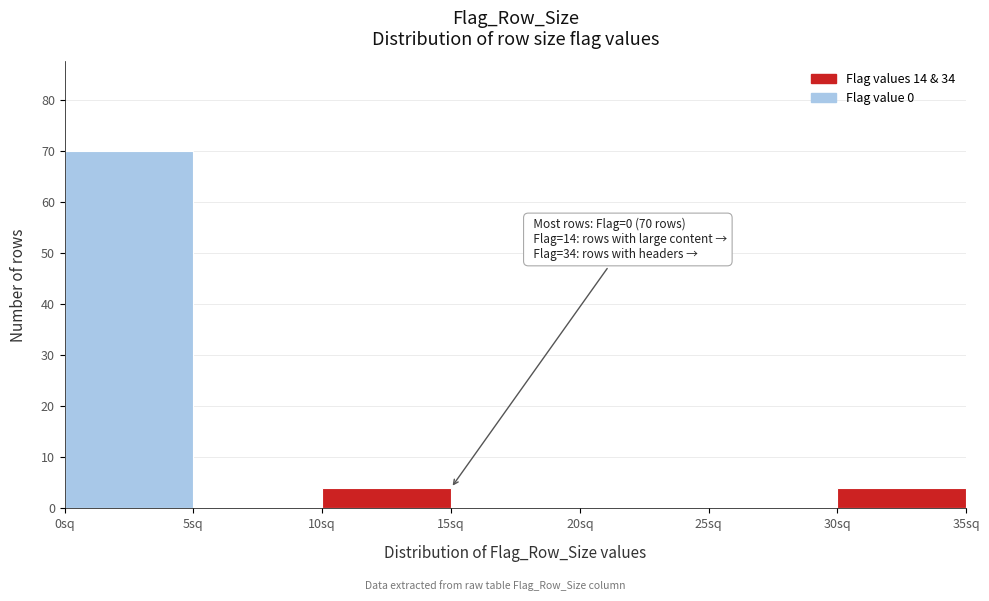

Over which range of the x-axis is the bar tallest?

0 to 5